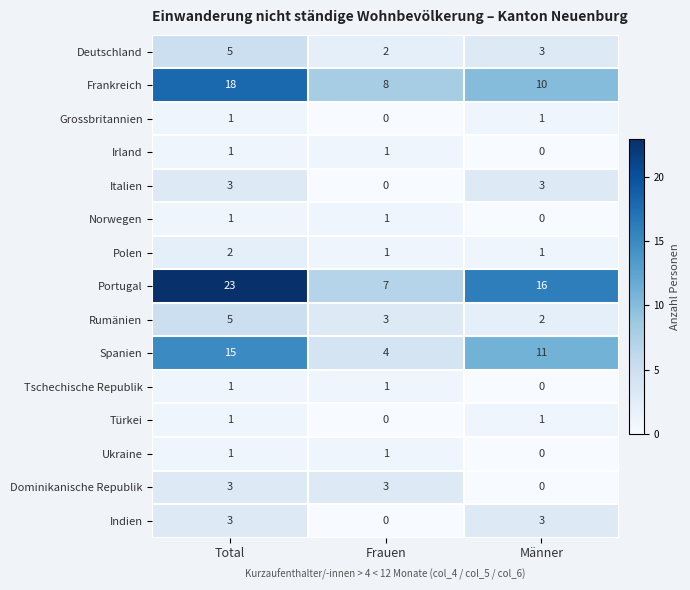

Is the value of Irland at Männer greater than the value of Ukraine at Frauen?

No